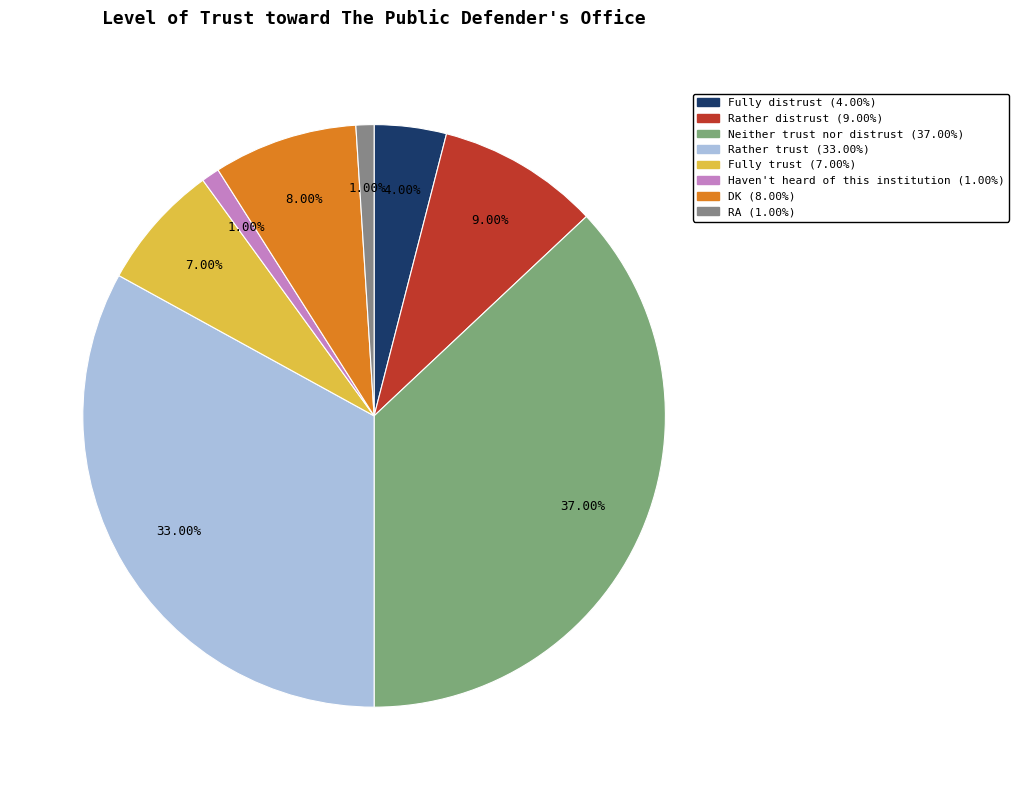

Do Rather trust and Haven't heard of this institution together represent more than half of the pie?

No